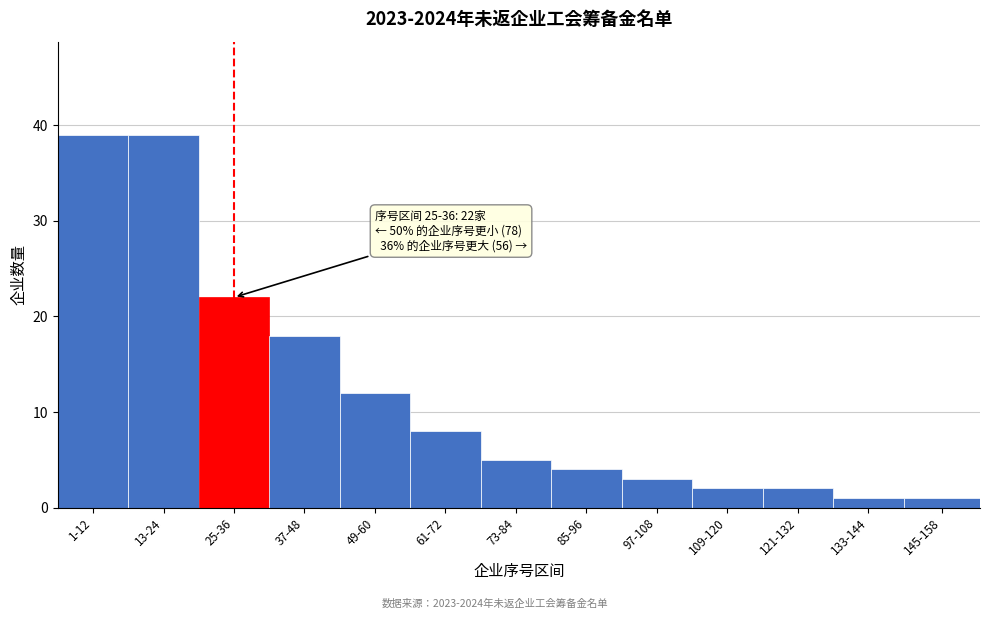

Reading left to right, list all the values displayed in this chart.

39	39	22	18	12	8	5	4	3	2	2	1	1